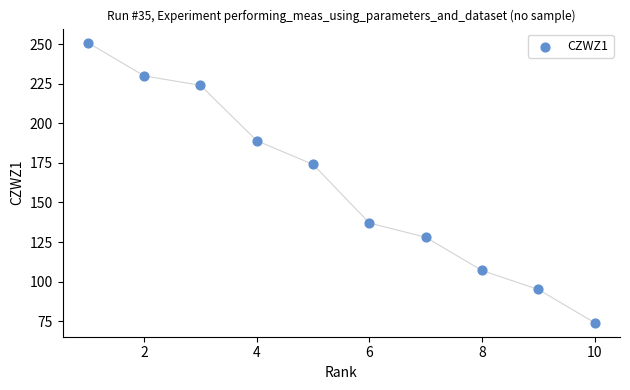

What is the range of Y values (max minus min)?

177